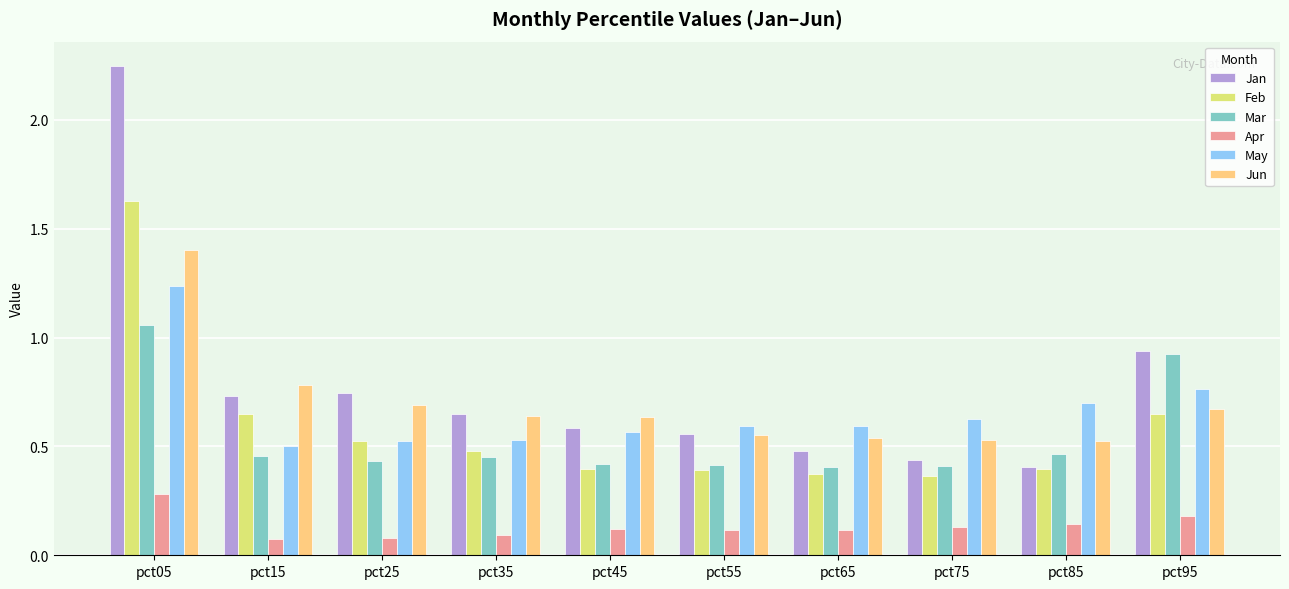

How many Feb values are between 0 and 1?

9